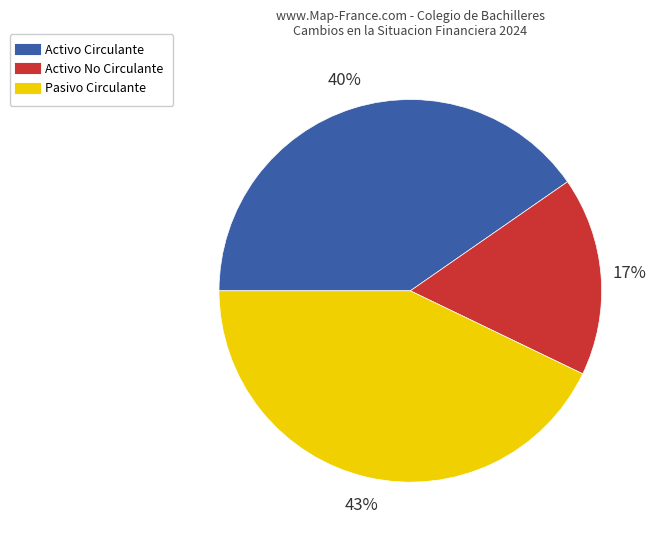

The Pasivo Circulante slice represents 43% of the pie. True or false?

True